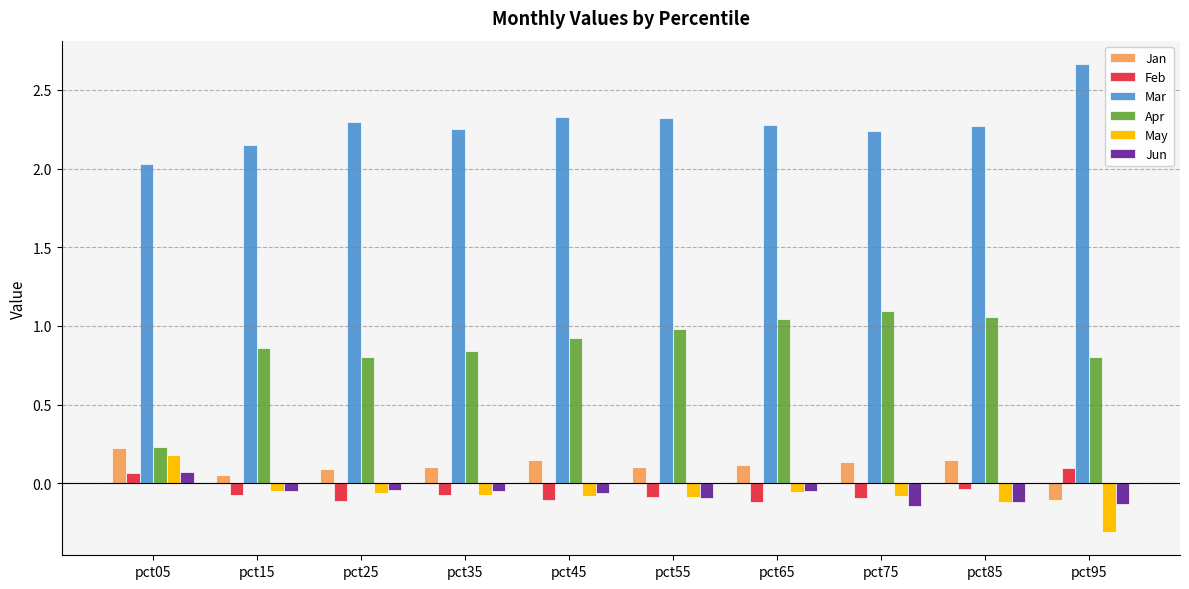

Which series has the widest spread of values?

Apr